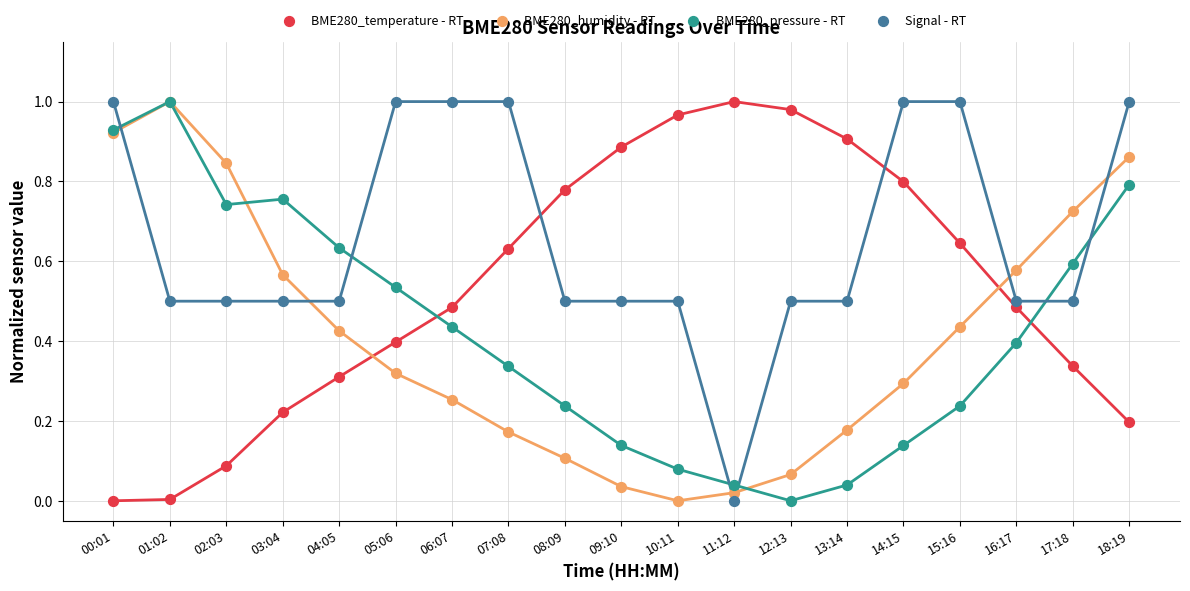

What is the total value across all series at 08:09?

1.6